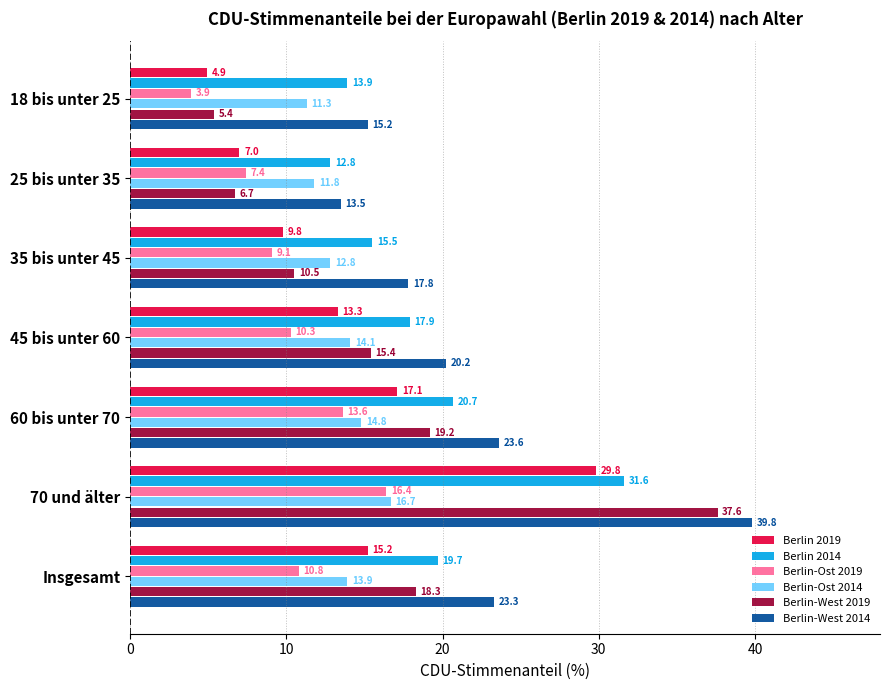

Is it true that Berlin-Ost 2014 equals 14.8 at 60 bis unter 70?

True